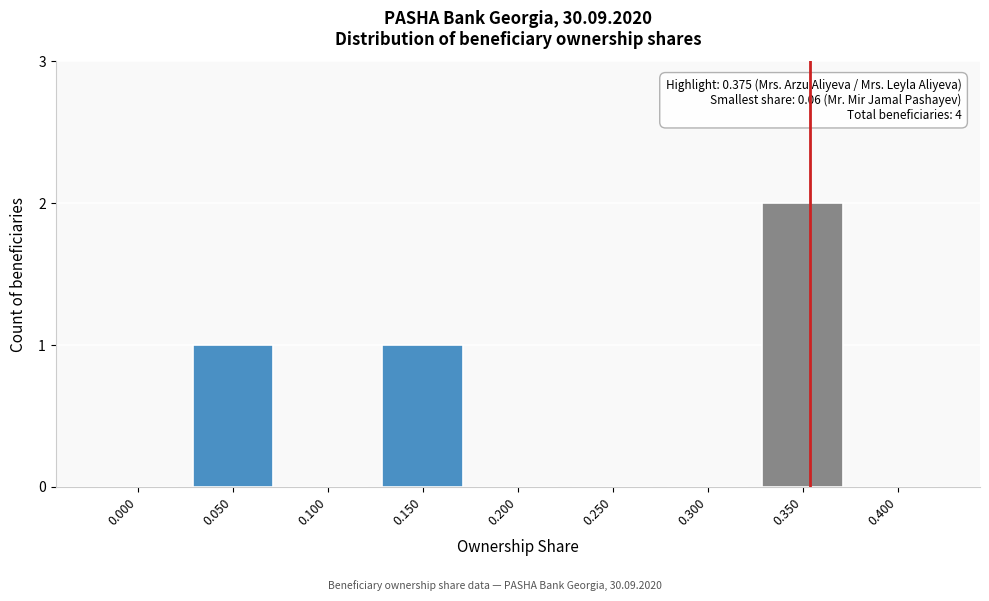

Reading left to right, extract all data points from this chart.

0.000=0	0.050=1	0.100=0	0.150=1	0.200=0	0.250=0	0.300=0	0.350=2	0.400=0